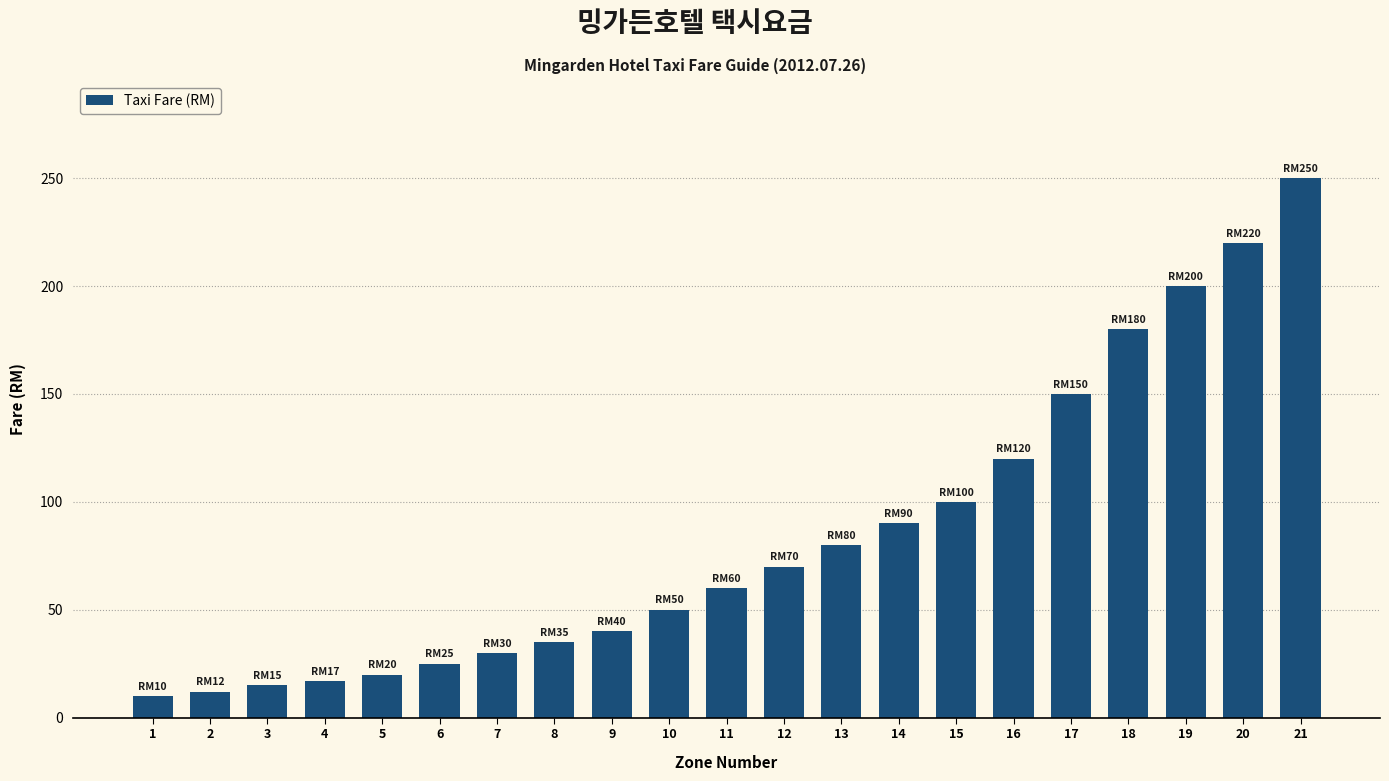

Between 10 and 3, which is larger?

10